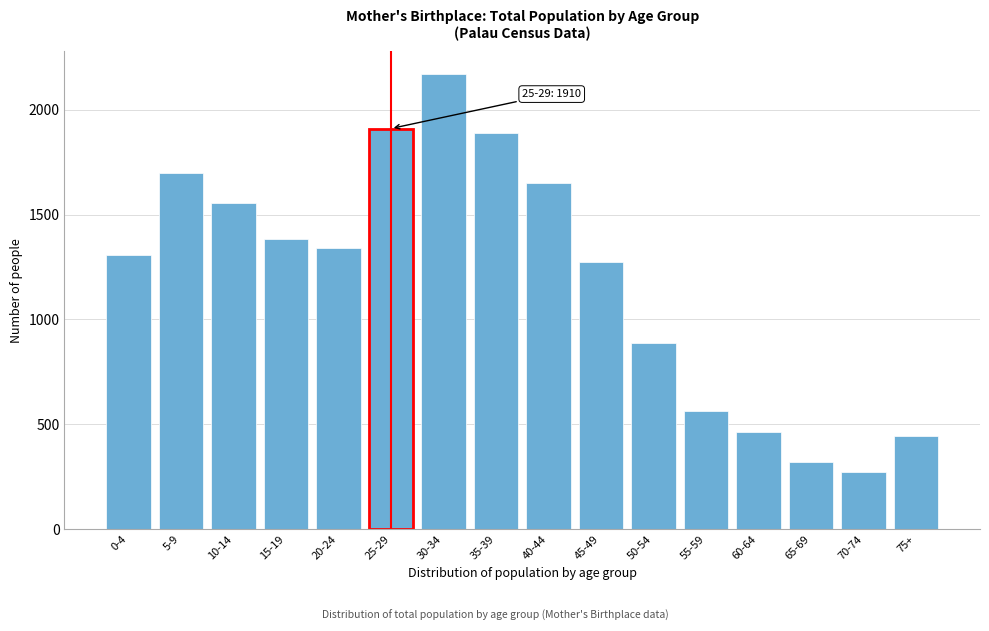

Reading right to left, what are all the values shown in this chart?

75+=445	70-74=274	65-69=318	60-64=463	55-59=563	50-54=886	45-49=1272	40-44=1651	35-39=1891	30-34=2169	25-29=1910	20-24=1342	15-19=1382	10-14=1555	5-9=1700	0-4=1308